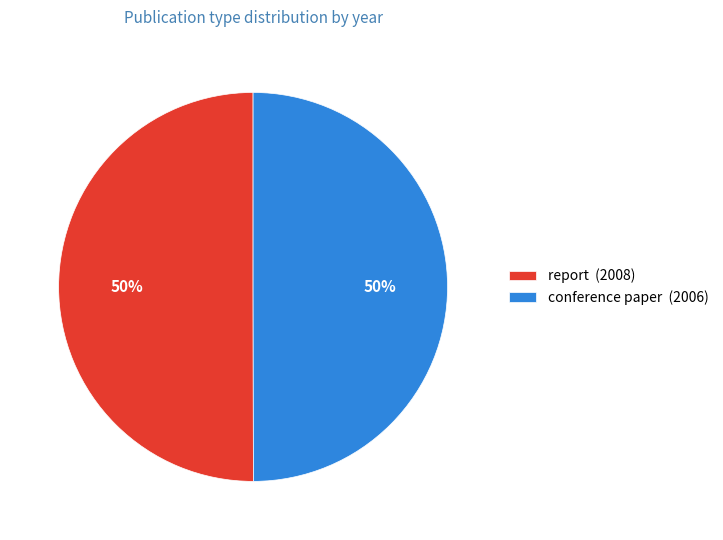

Is it true that report is 50% of the pie?

True